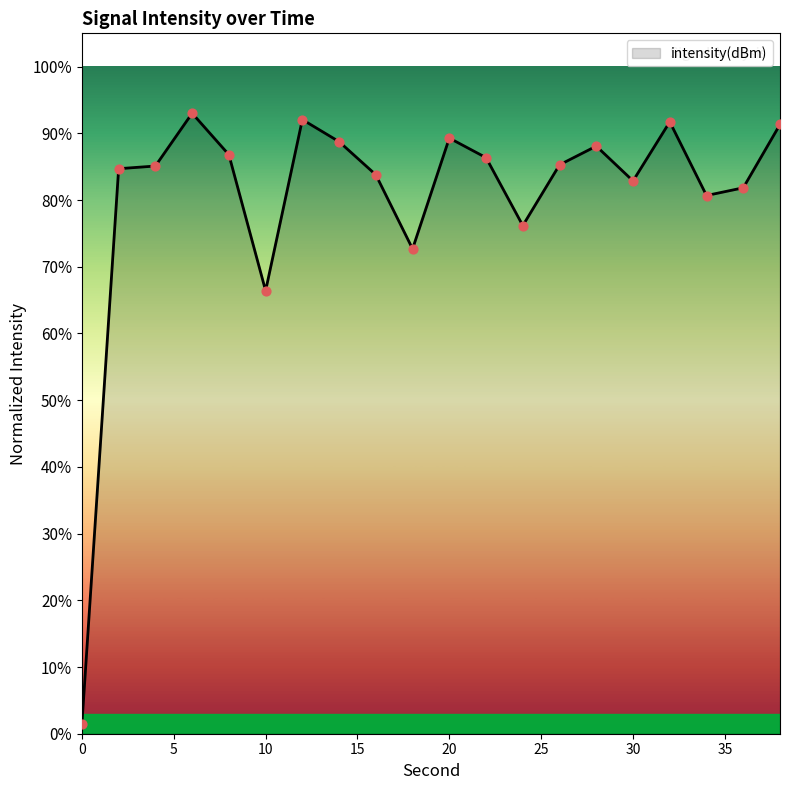

What is the difference between the maximum and minimum values?

91.6